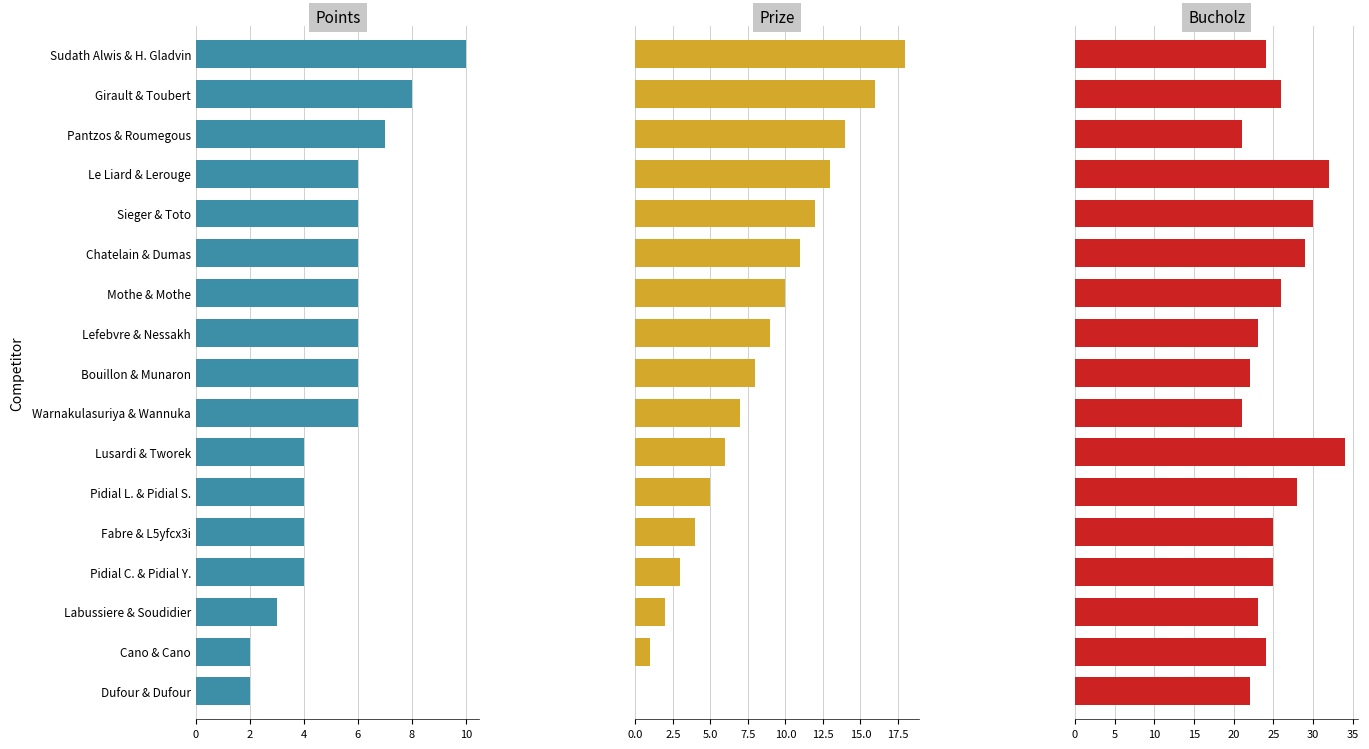

At how many categories does at least one series exceed 19?

17